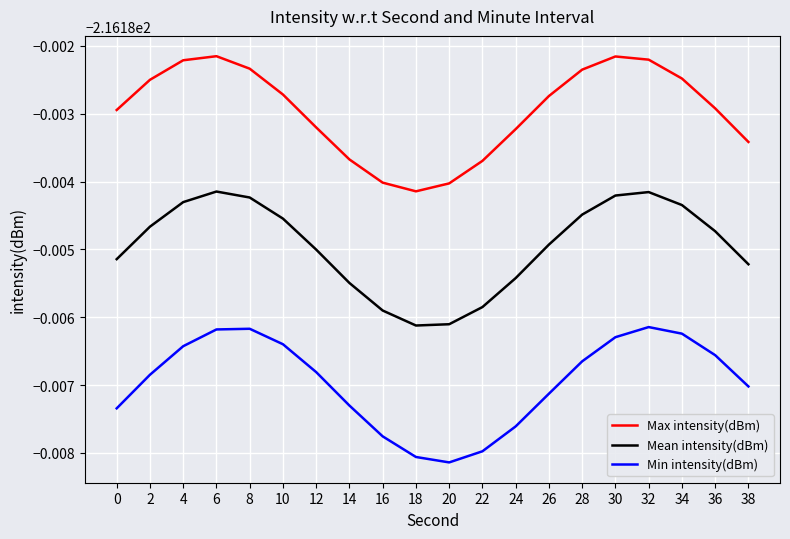

At which label is Mean intensity(dBm) closest to -216?

6